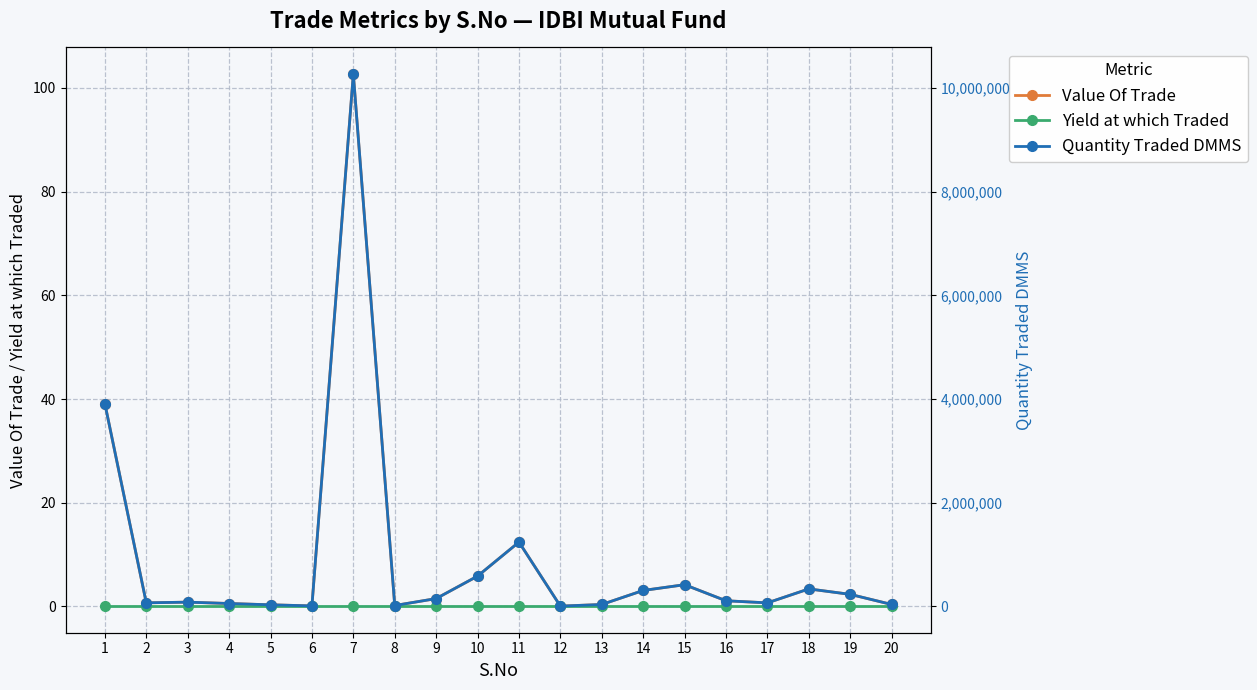

Which series ends up on top after the final intersection of Value Of Trade and Yield at which Traded?

Value Of Trade